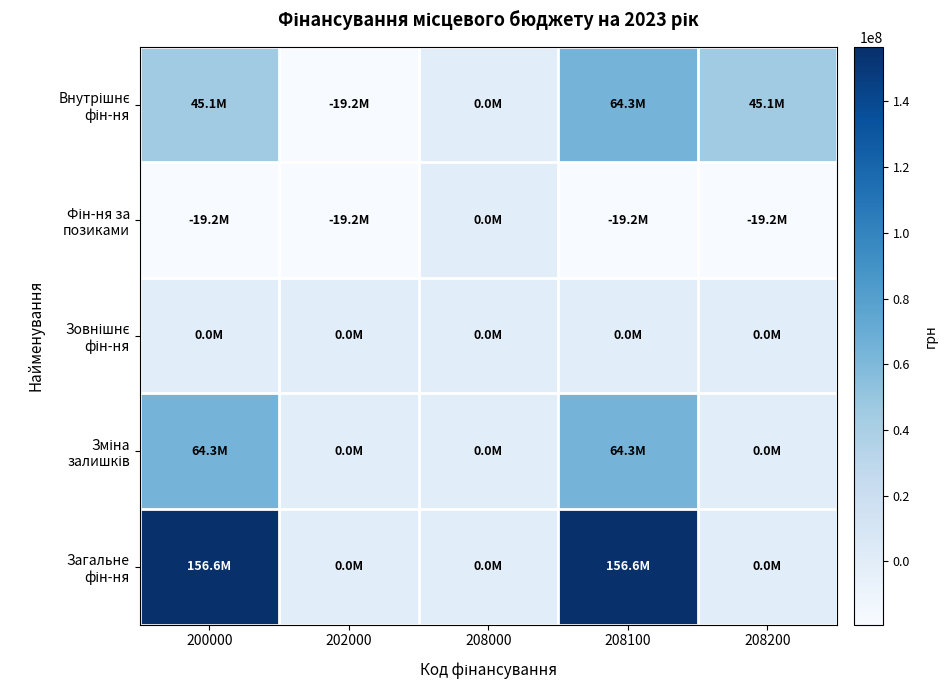

What is the difference between the highest and lowest values at 202000?

19200000